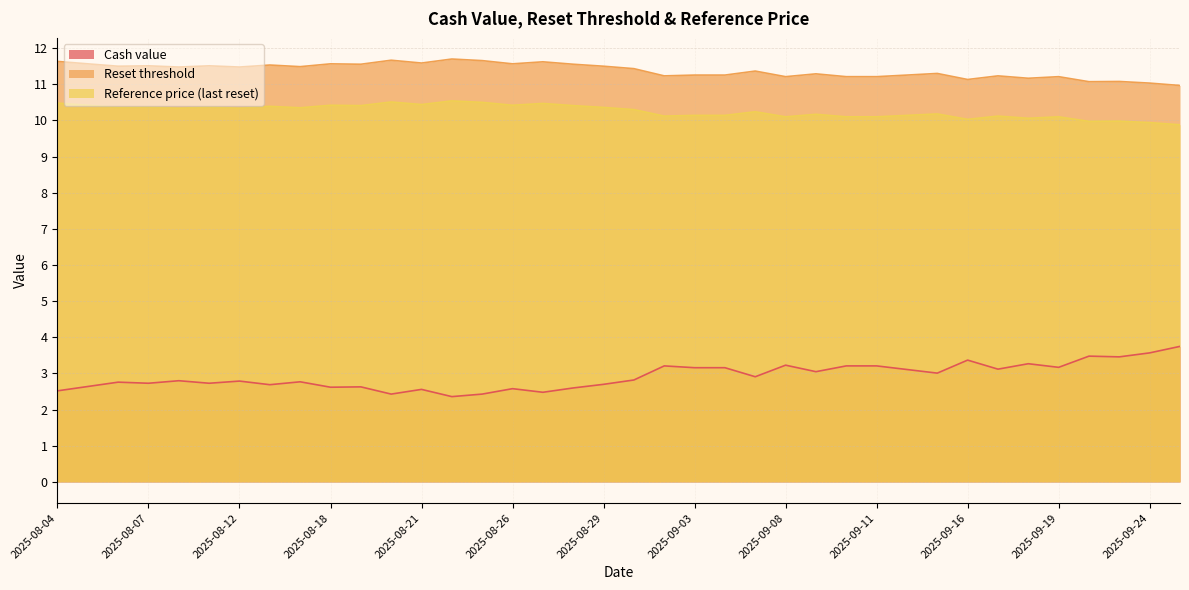

What value does the Reset threshold series have at 2025-09-10?

11.2